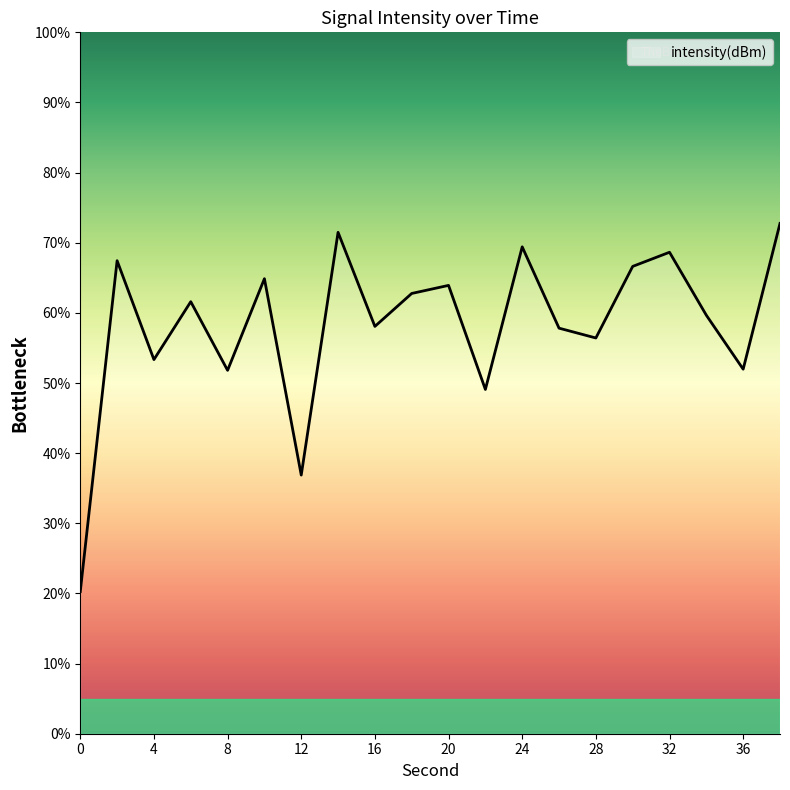

What is the difference between the maximum and minimum values?

52.5